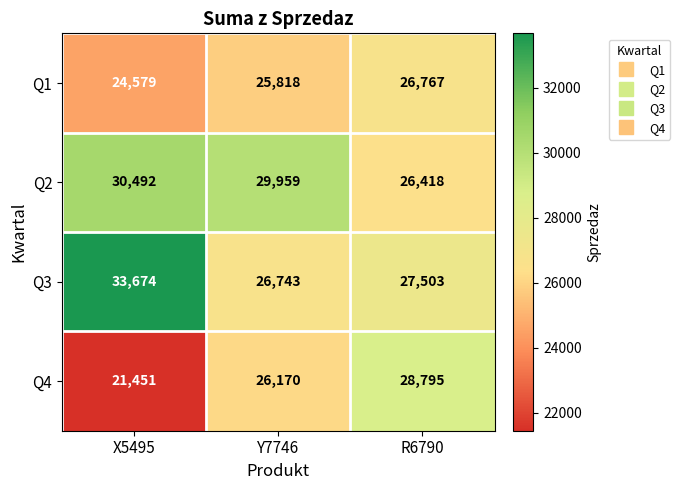

What is the maximum value shown in the chart?

33674